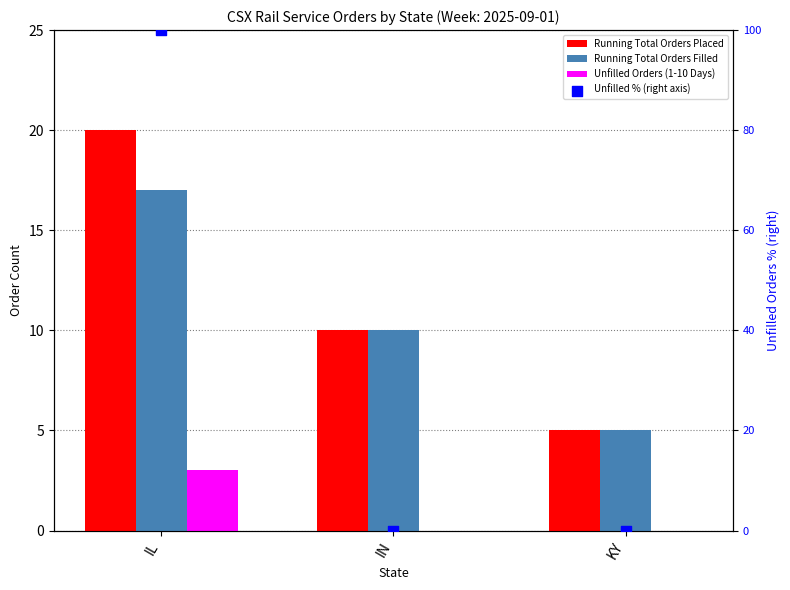

What are all the series names shown in the legend?

Running Total Orders Placed, Running Total Orders Filled, Unfilled Orders (1-10 Days), Unfilled % (right axis)